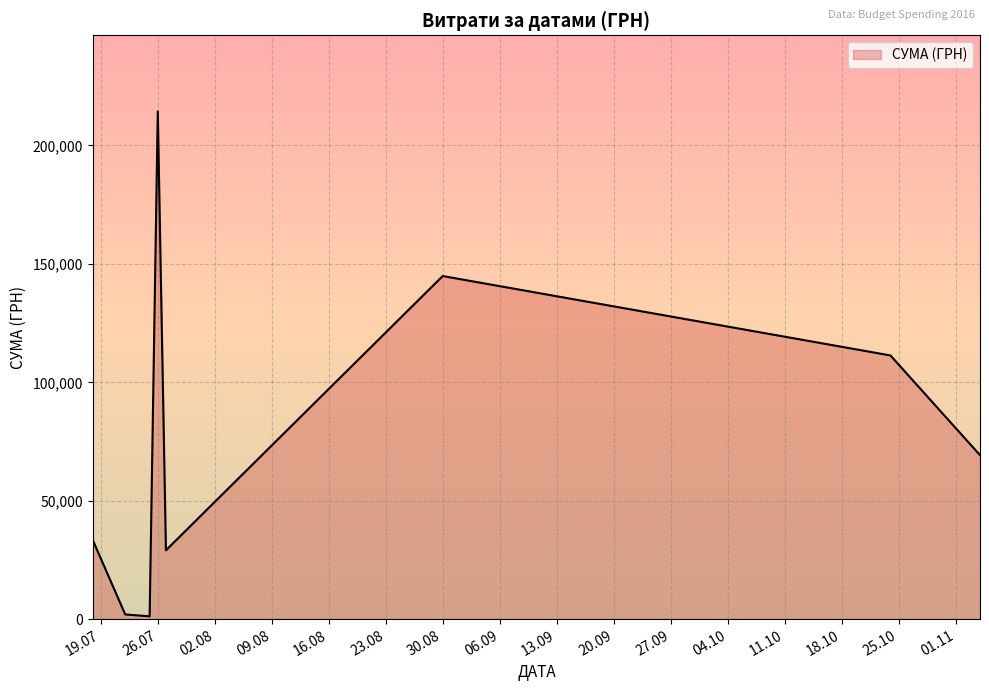

How many interior local valleys (lower than both neighbors) does the data have?

2